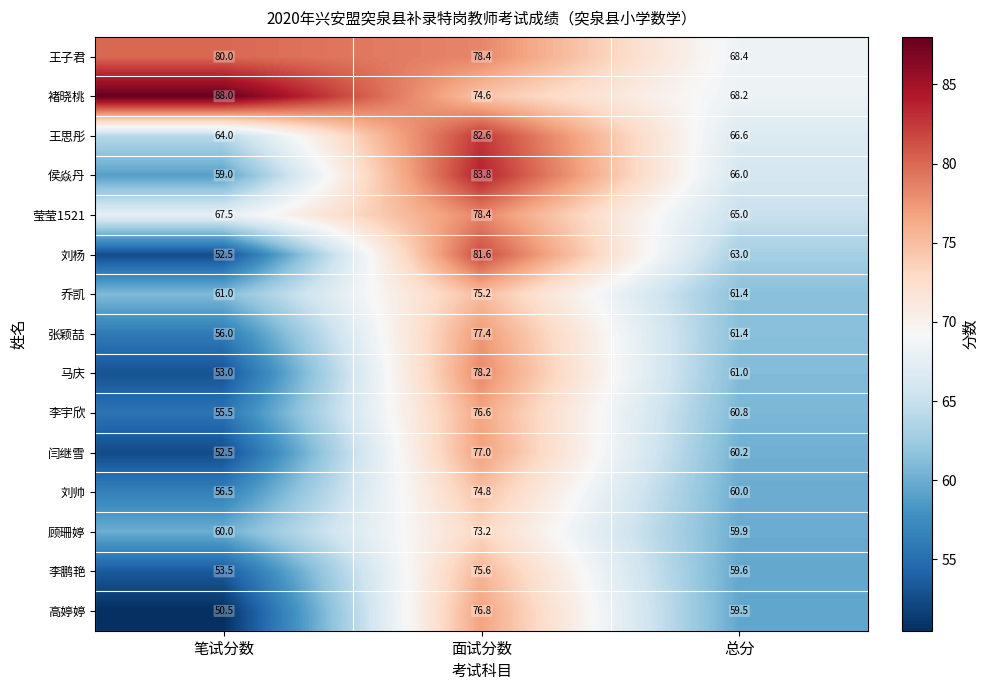

List the labels in order of 马庆 value, smallest first.

笔试分数, 总分, 面试分数